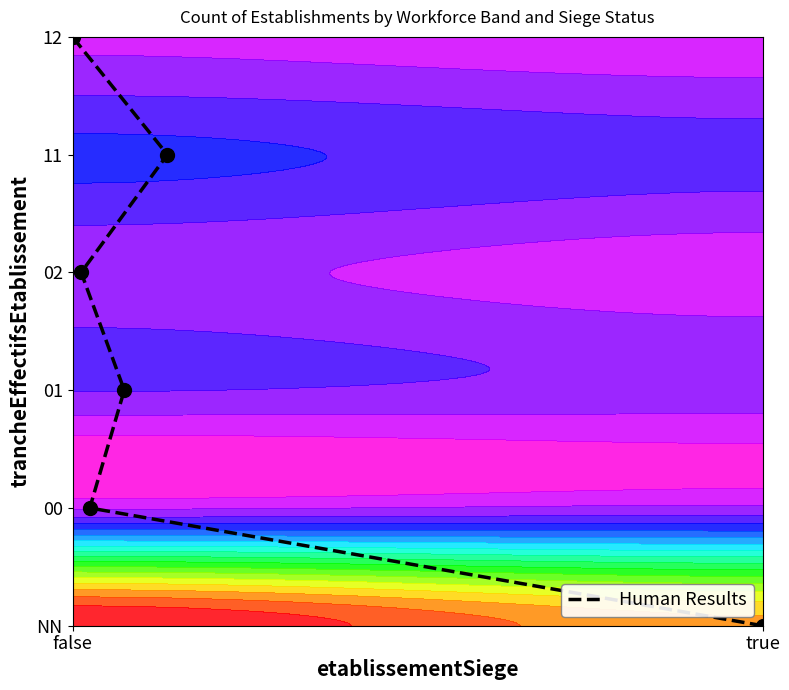

Count the values in the range 1 to 4.

4